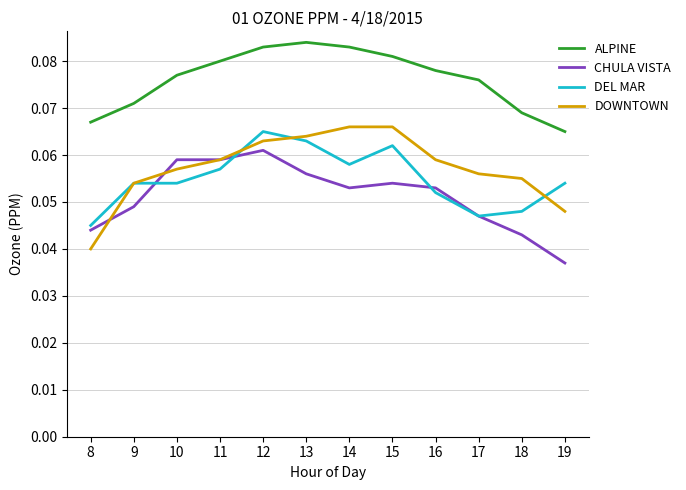

Where is CHULA VISTA nearest to the value 0?

19